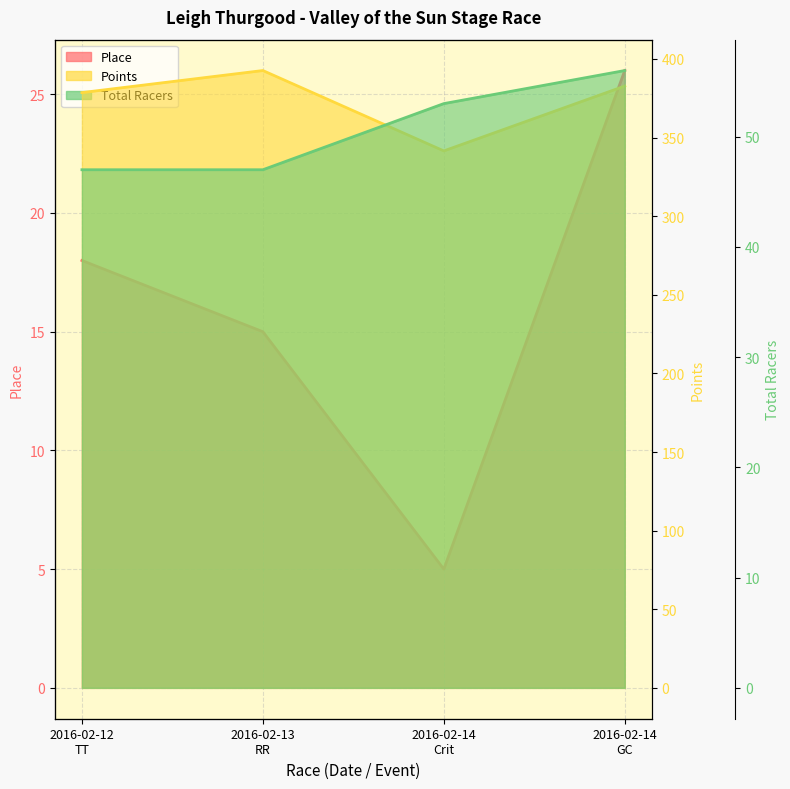

What is the spread (max minus min) of values at 2016-02-12
TT?

360.6